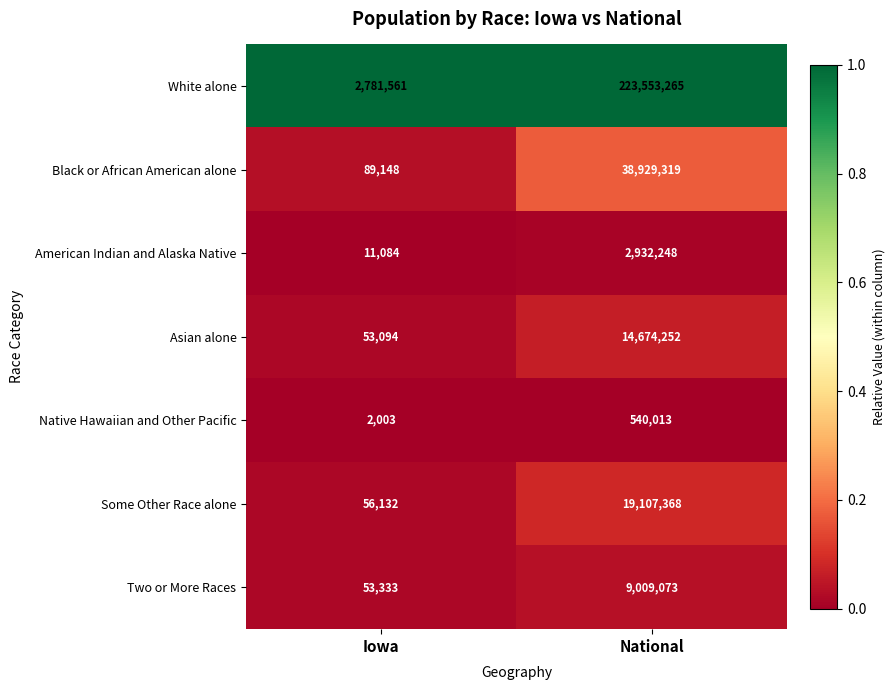

Which label corresponds to the largest value in the chart?

National